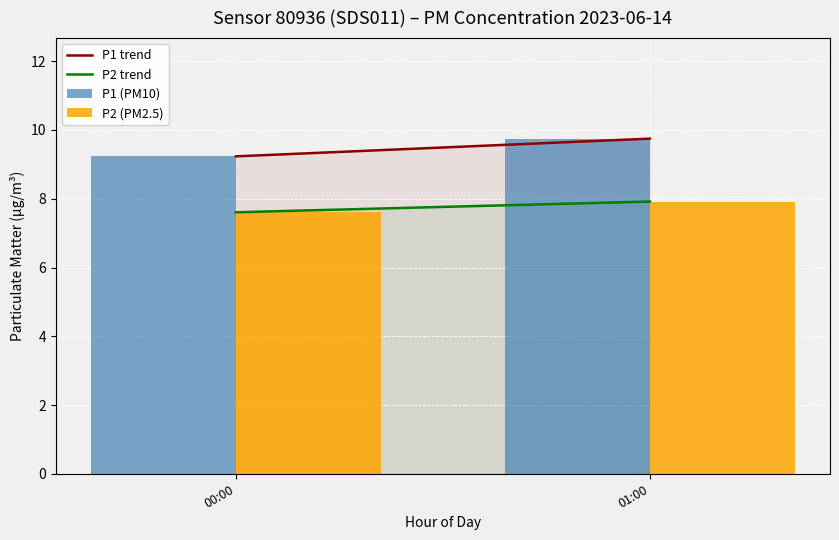

At which label does P1 (PM10) reach its peak?

01:00